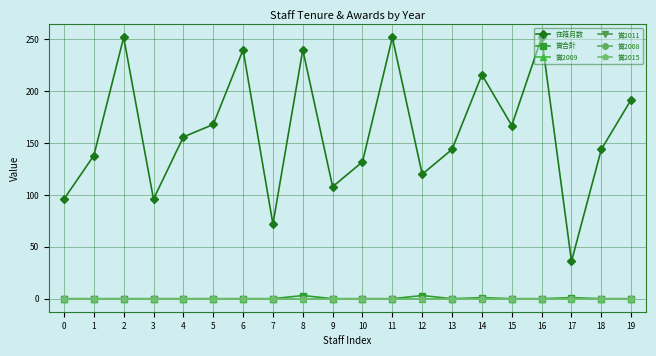

Is this an area chart (filled region under the line)?

No